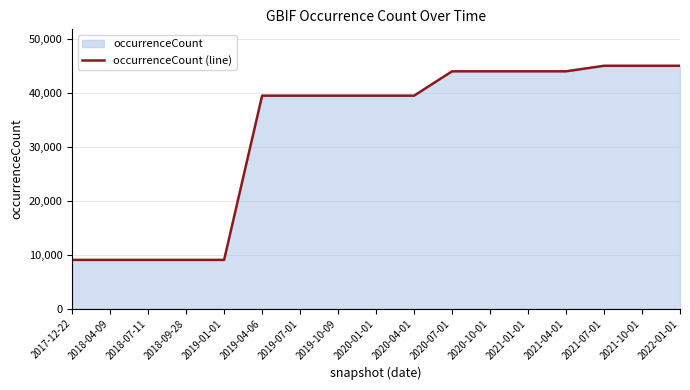

What value does the data have at 2019-07-01, to the nearest 100?

39400